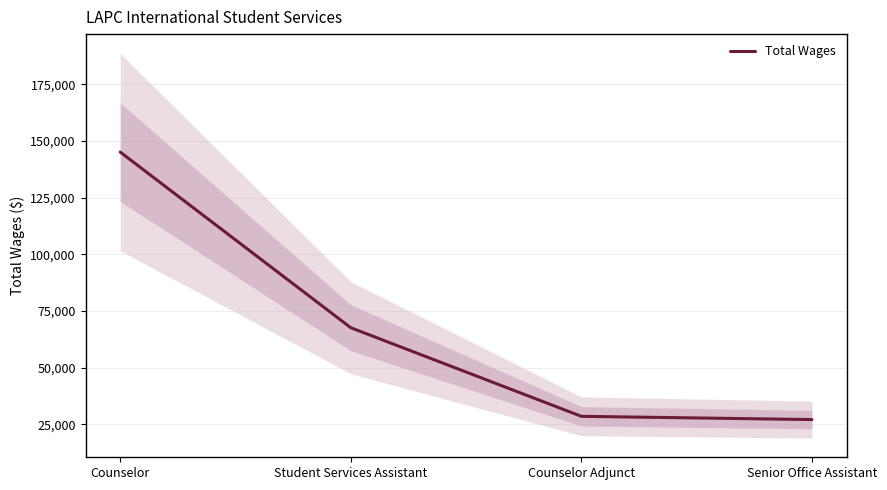

Rank the categories by value from highest to lowest.

Counselor, Student Services Assistant, Counselor Adjunct, Senior Office Assistant